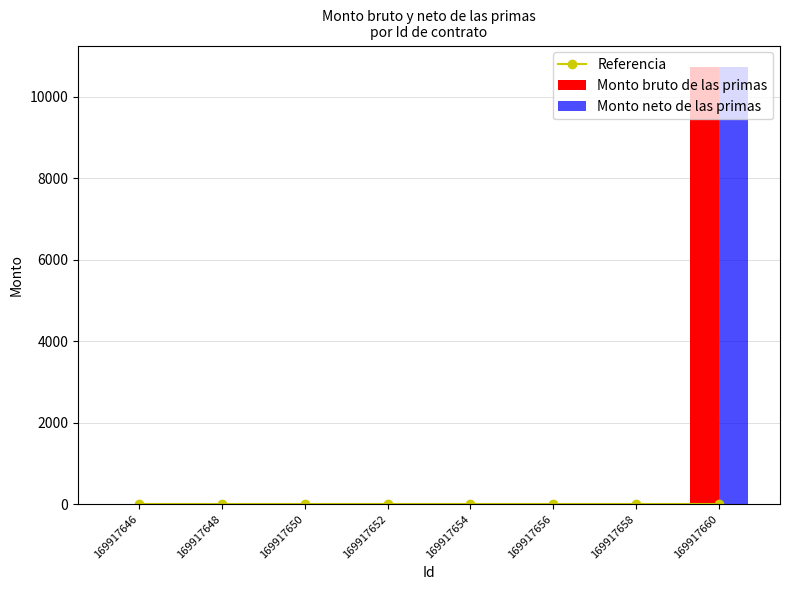

Are the bars grouped side by side (vs. stacked)?

Yes